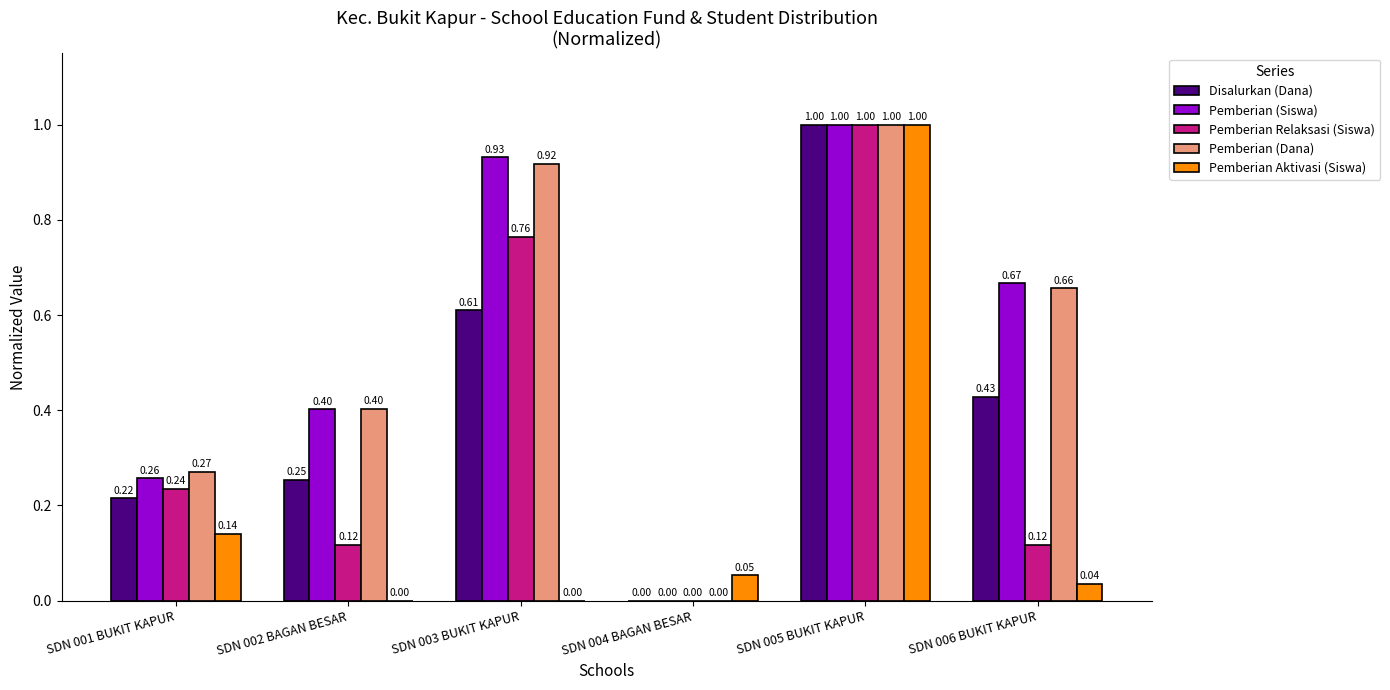

Count the number of data series in this chart.

5